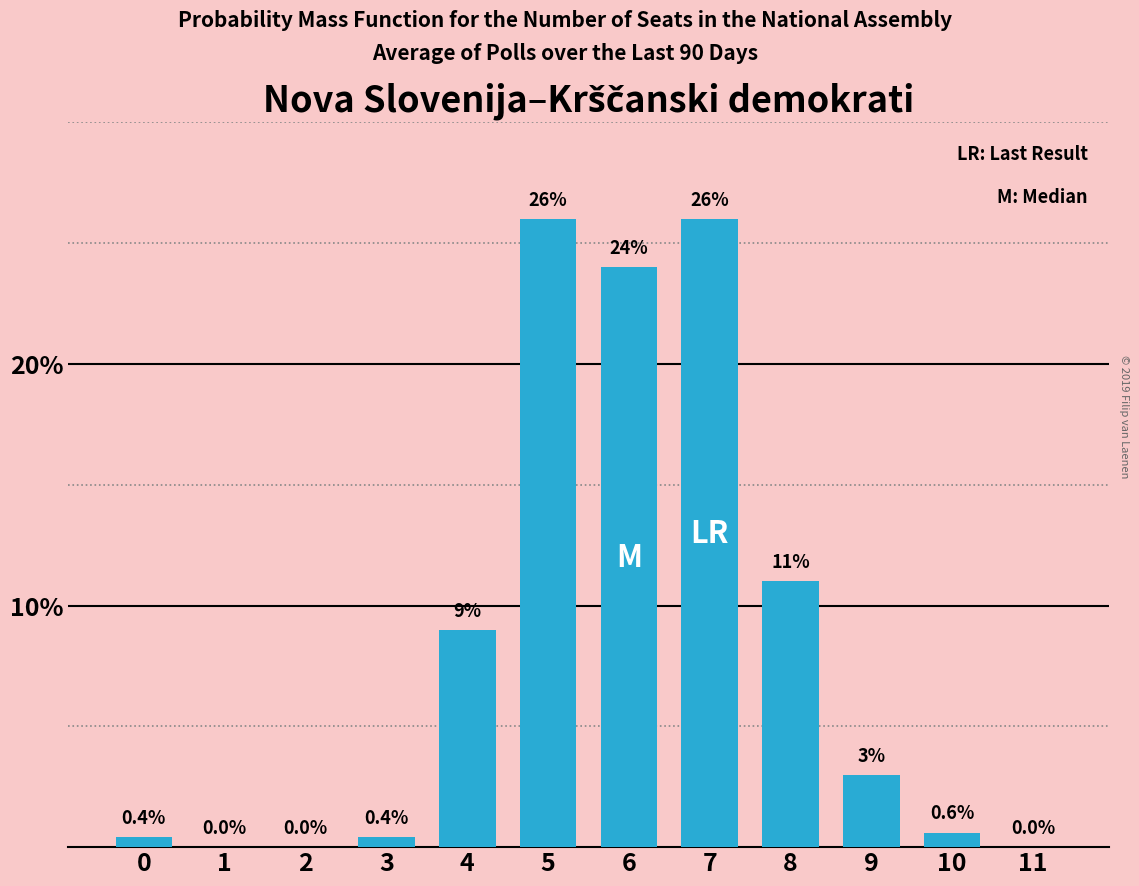

Reading left to right, extract all data points from this chart.

0=0.4	1=0.0	2=0.0	3=0.4	4=9.0	5=26.0	6=24.0	7=26.0	8=11.0	9=3.0	10=0.6	11=0.0